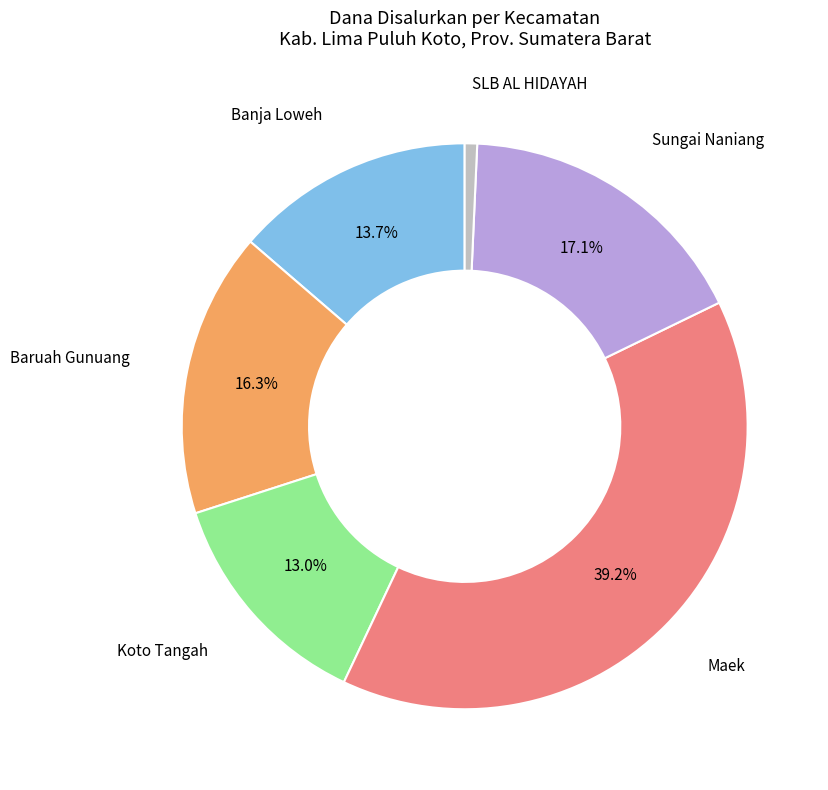

Is there a majority slice in this chart?

No